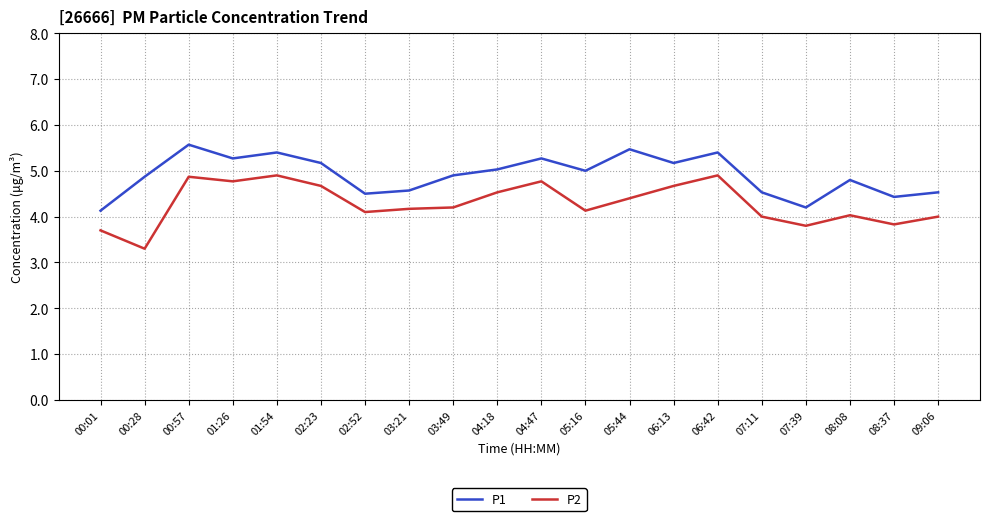

True or false: P1 and P2 cross at least once.

False